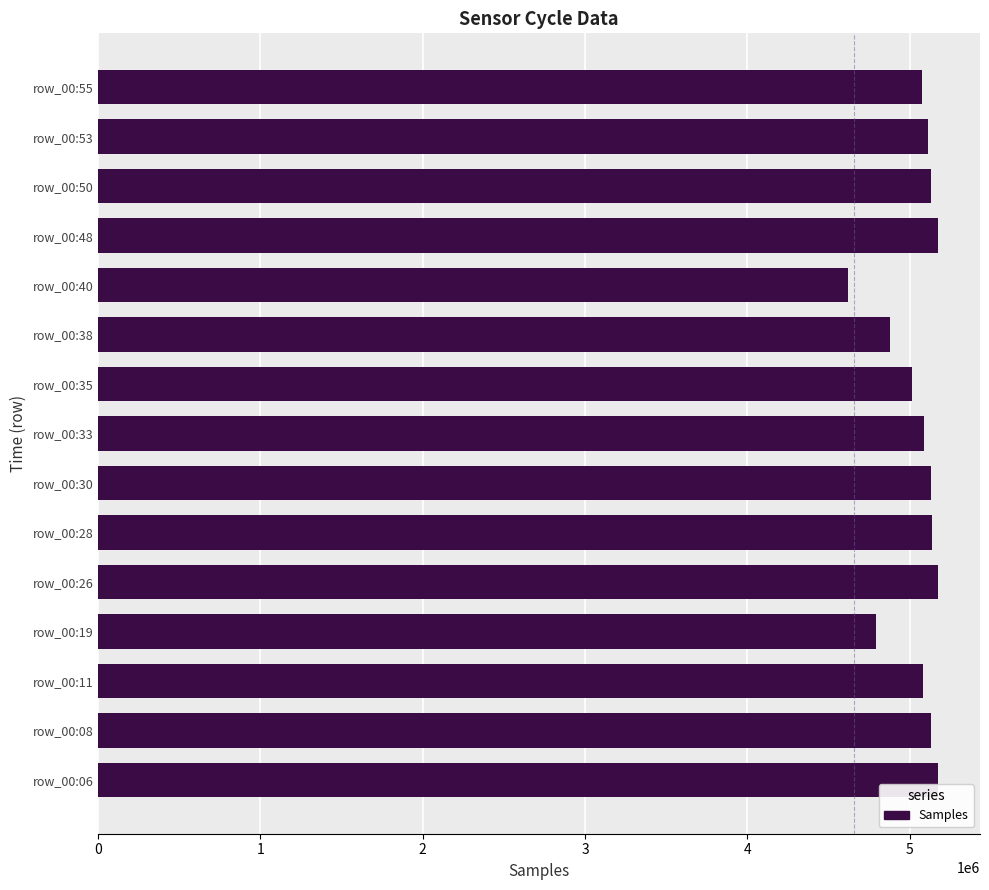

The value at row_00:33 is 8517732. True or false?

False